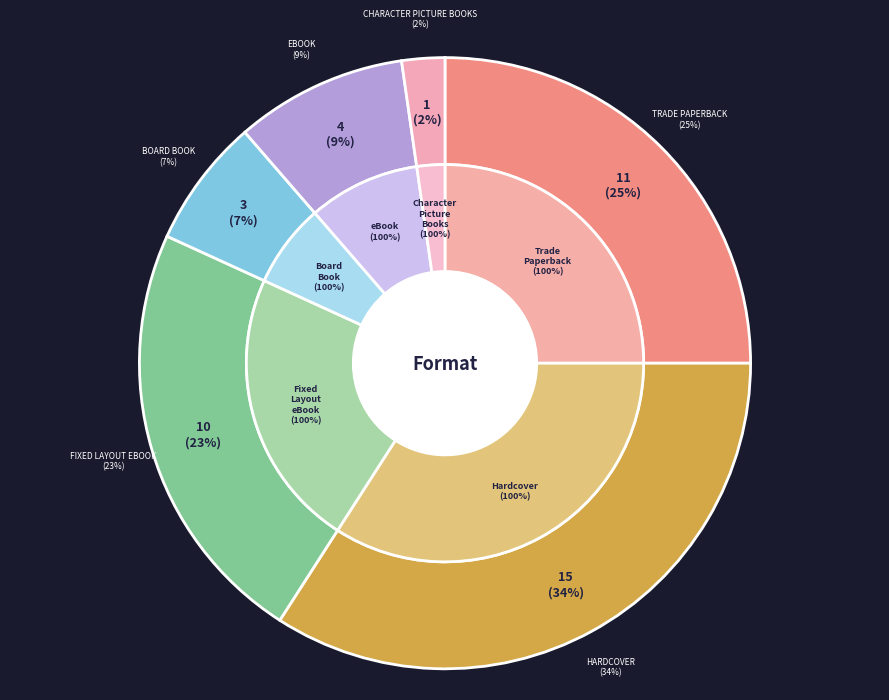

What is the change in value from Hardcover to eBook?

-11